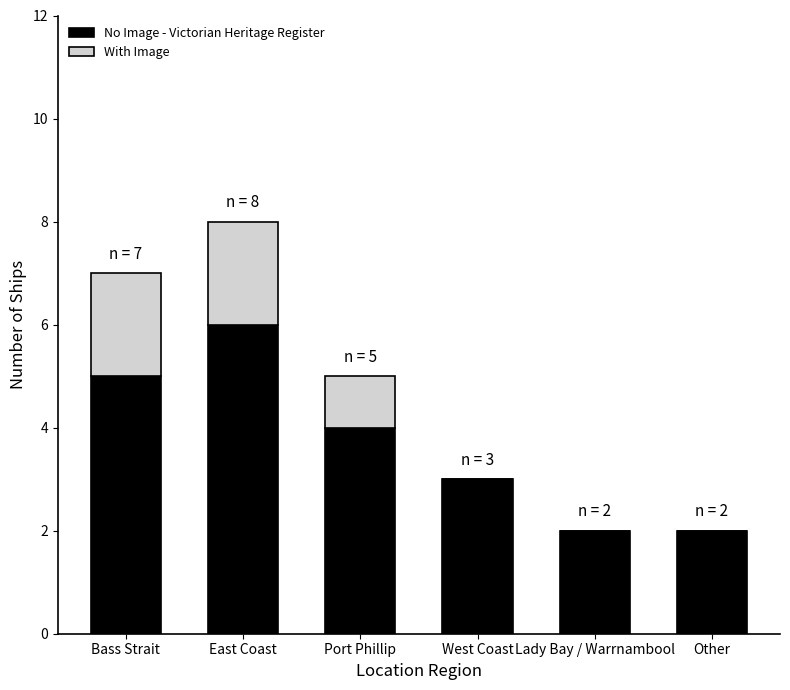

How many distinct data groups are displayed?

2